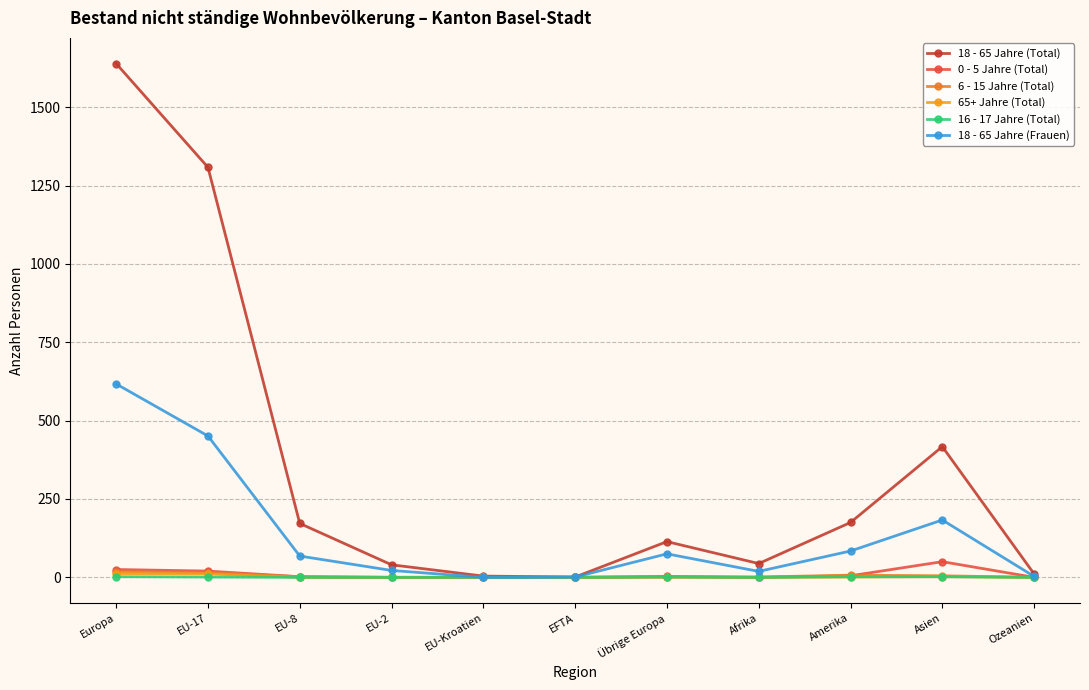

What is the label of the 8th point from the right?

EU-2